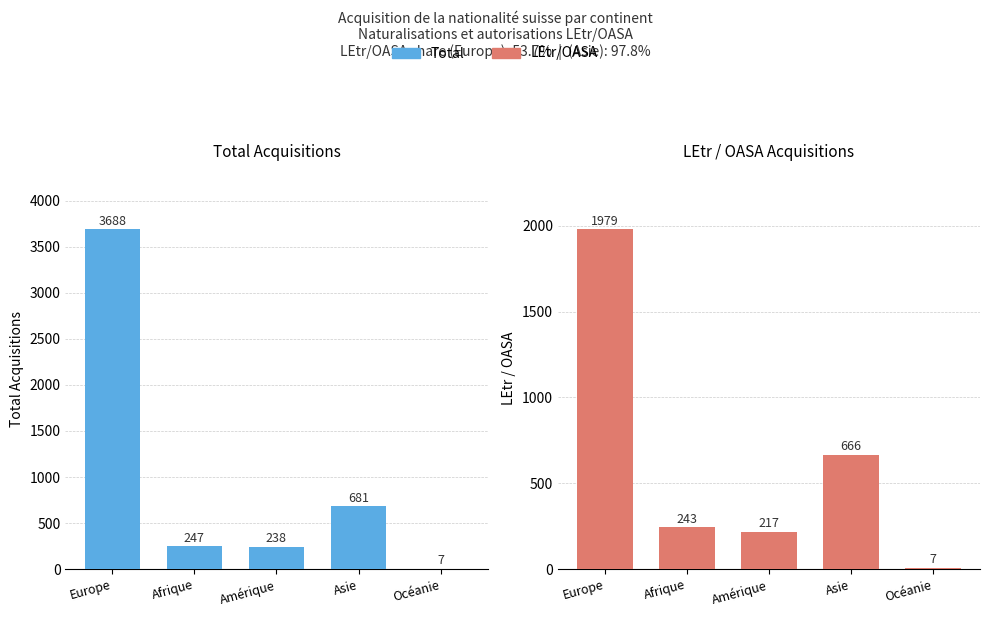

At how many categories does at least one series exceed 3540?

1